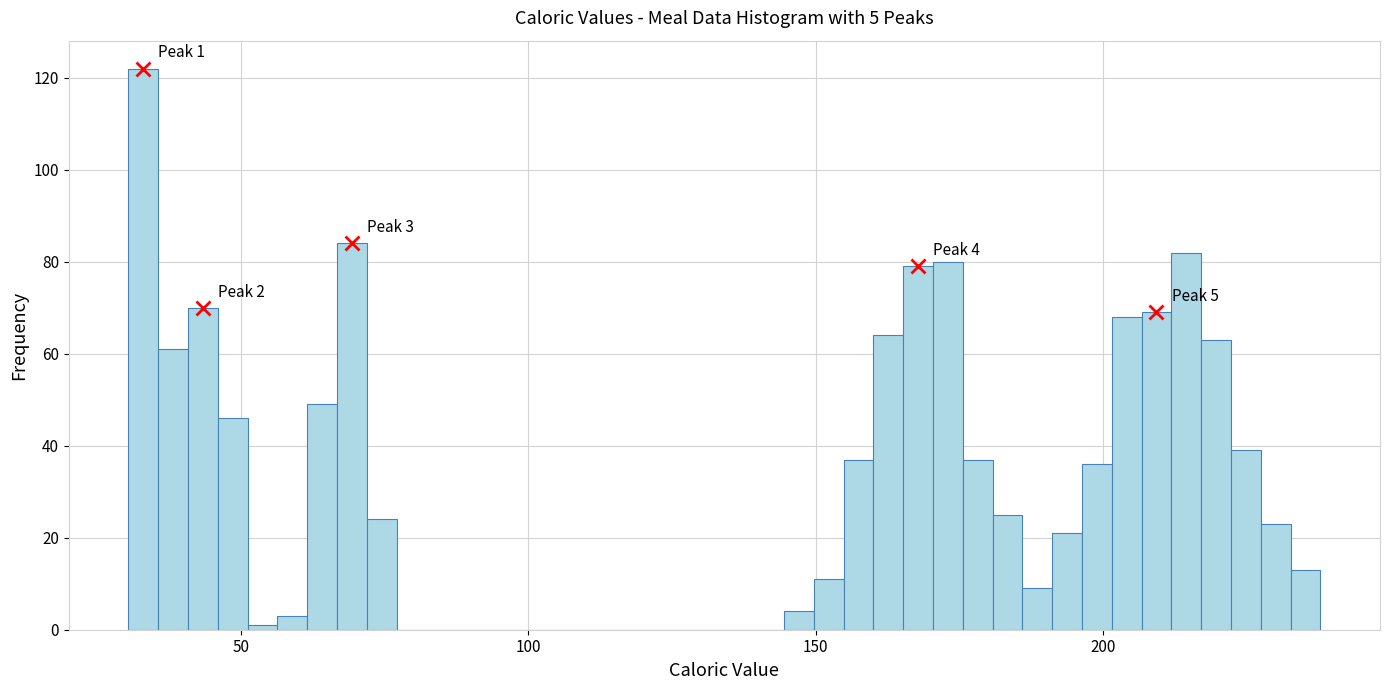

Around what value on the x-axis is the tallest bar? Give the approximate position of its centre, as read against the axis.

35